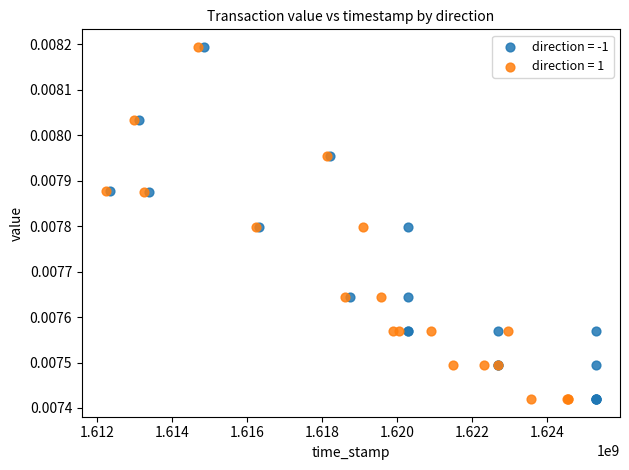

What are all the series names shown in the legend?

direction = -1, direction = 1